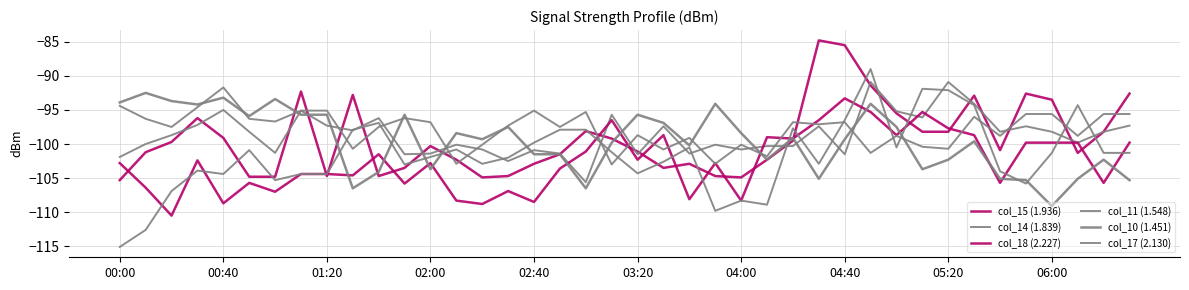

Does the chart have visible grid lines?

Yes